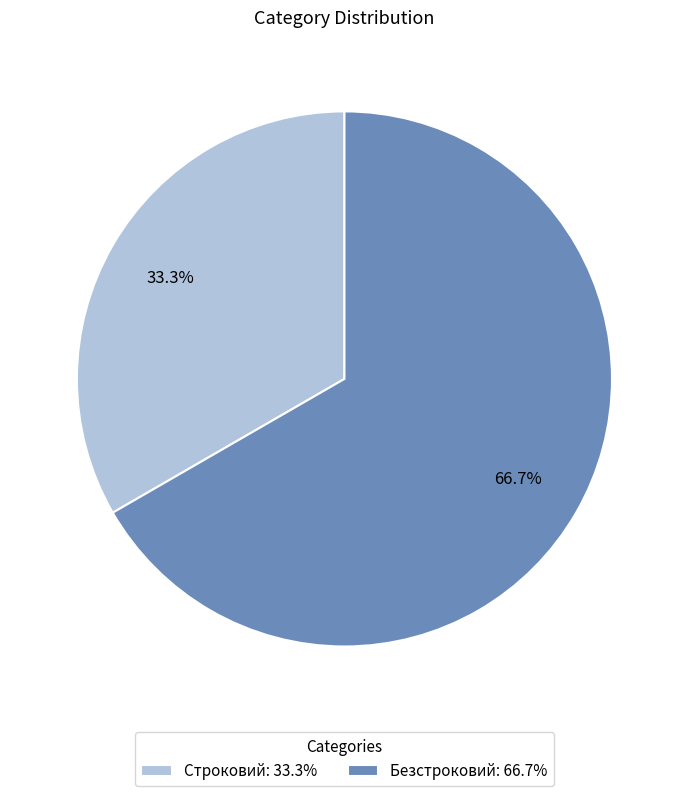

How many slices are in this pie chart?

2